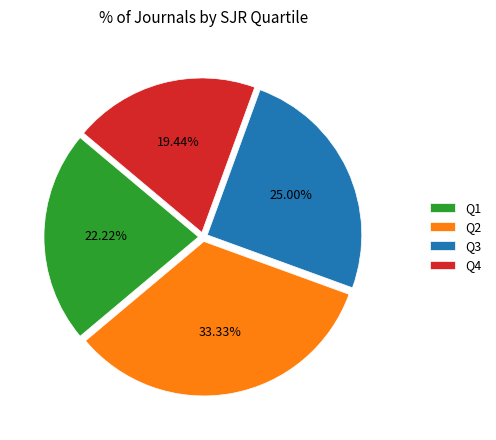

Does any single category account for the majority?

No